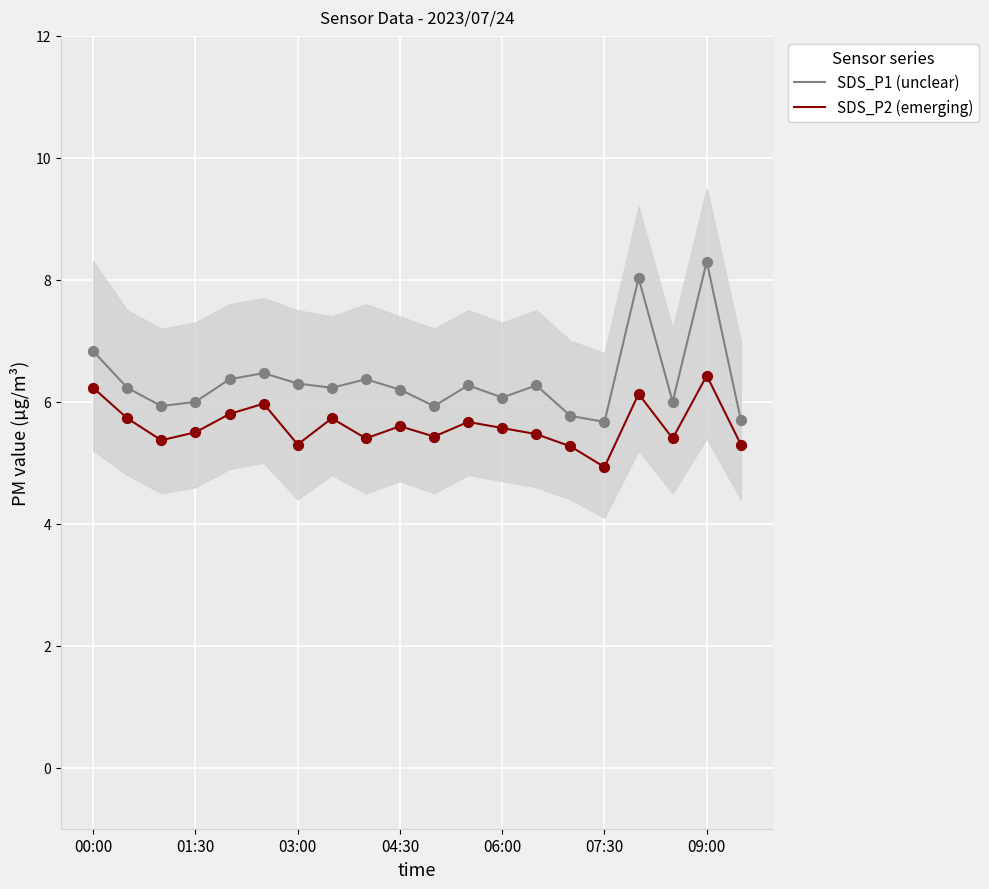

Which series has the largest total across all categories?

SDS_P1 (unclear)